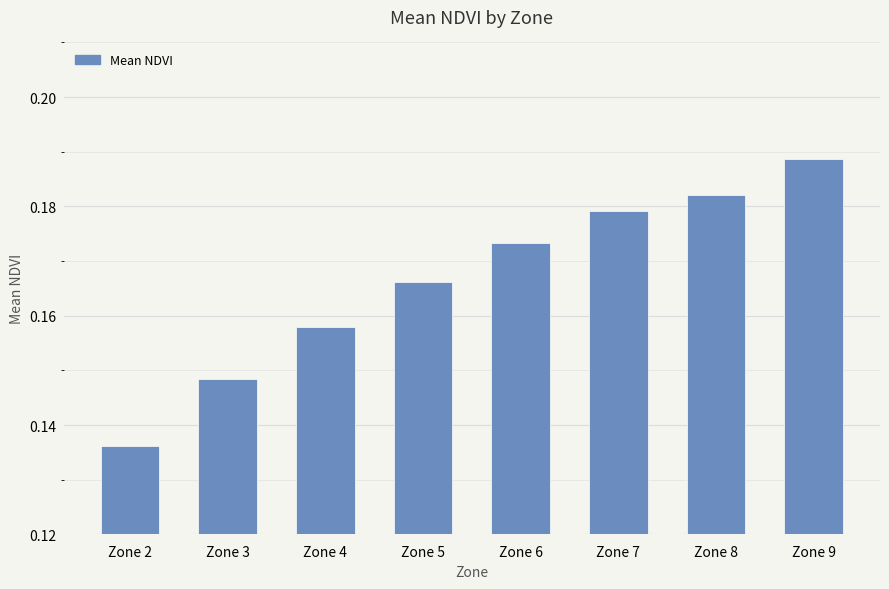

Between Zone 7 and Zone 4, which is larger?

Zone 7